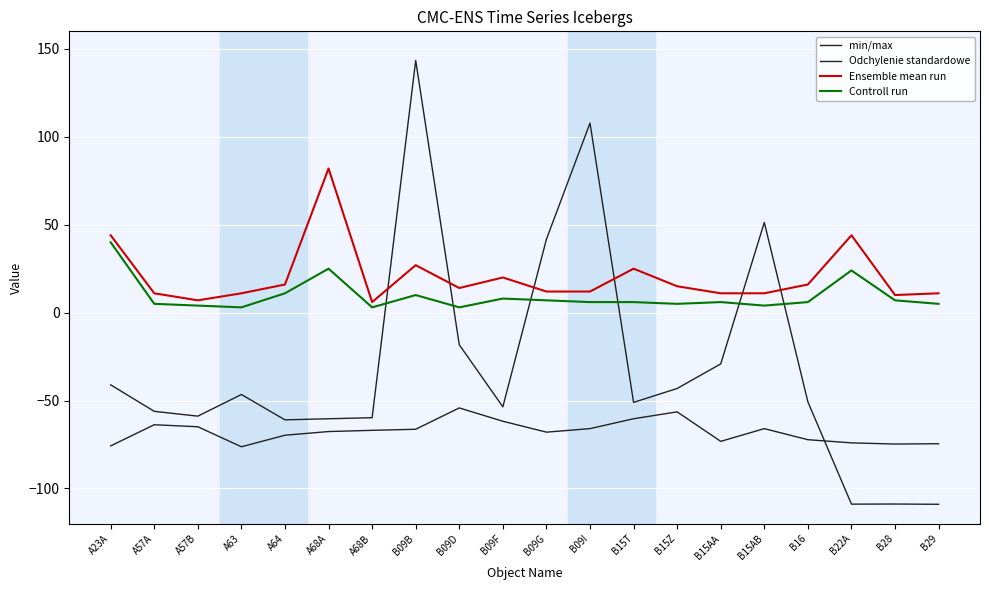

Does the chart have visible grid lines?

Yes